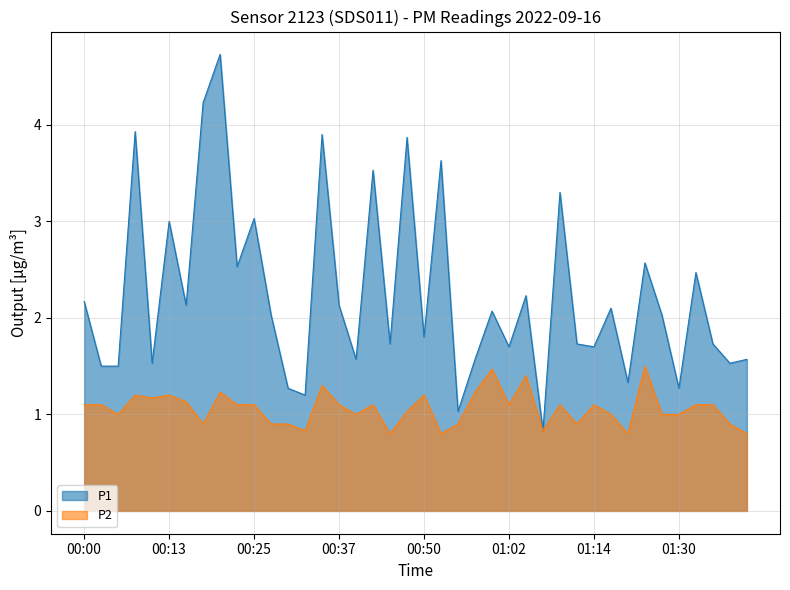

What are all the series names shown in the legend?

P1, P2